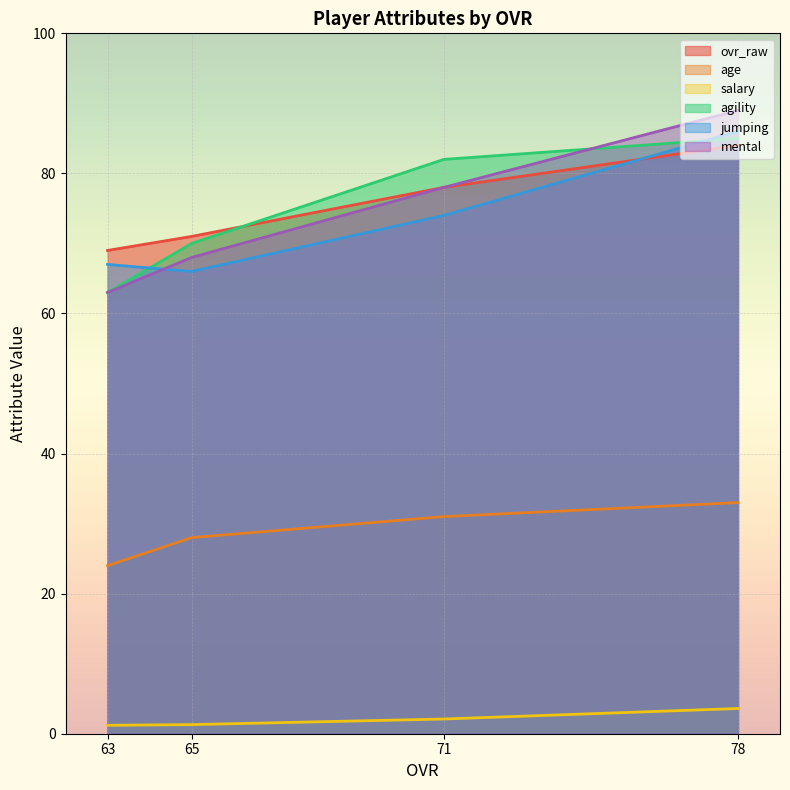

What is the average value of the mental series?

74.5